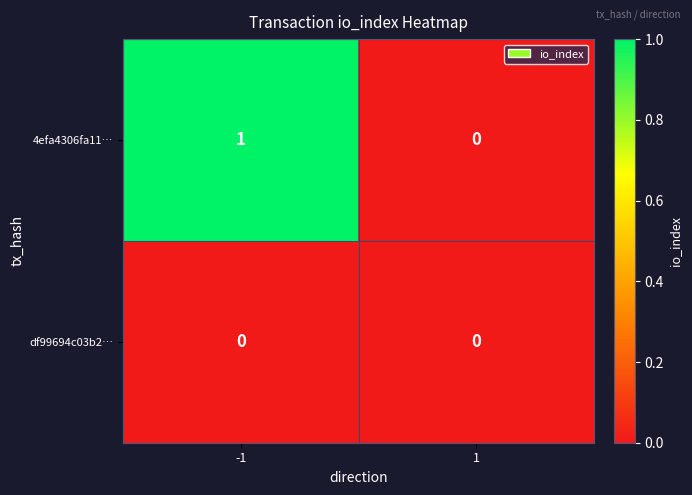

Reading left to right, list all the values displayed in this chart.

4efa4306fa11…: 1	0
df99694c03b2…: 0	0